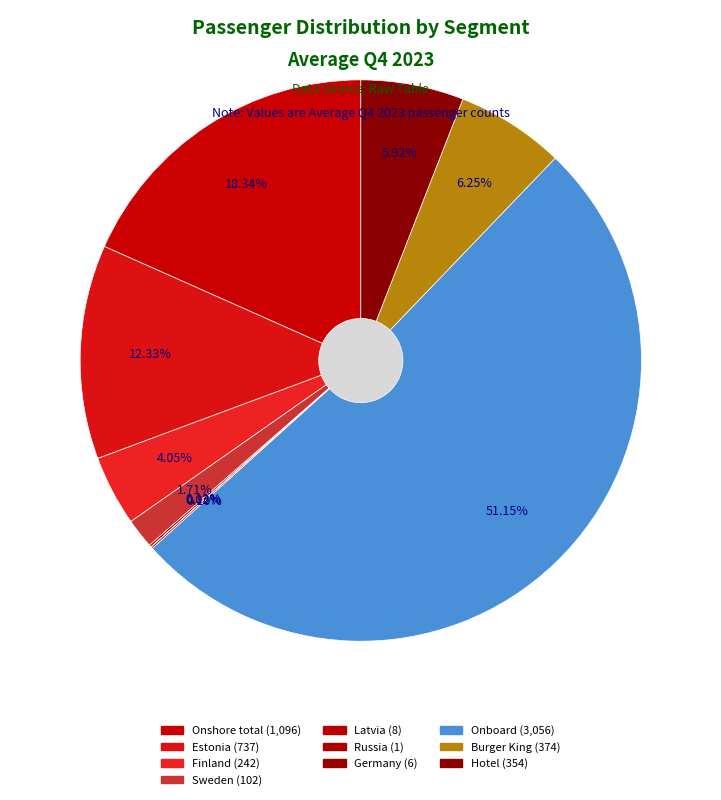

Is there any slice that represents more than half of the pie?

Yes